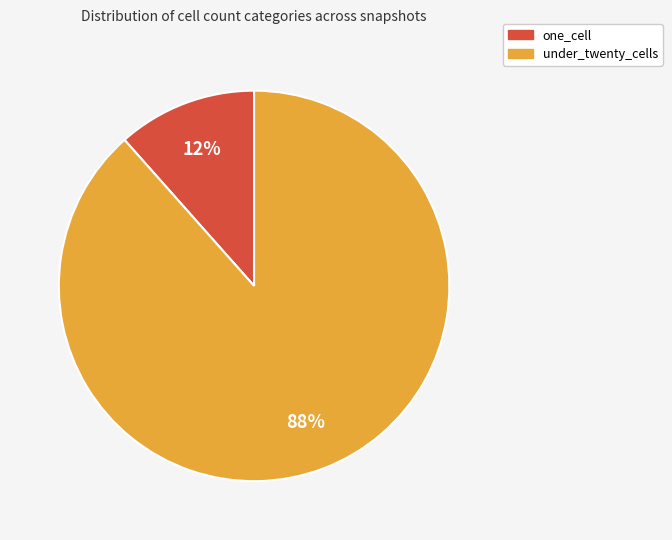

Does any single category account for the majority?

Yes